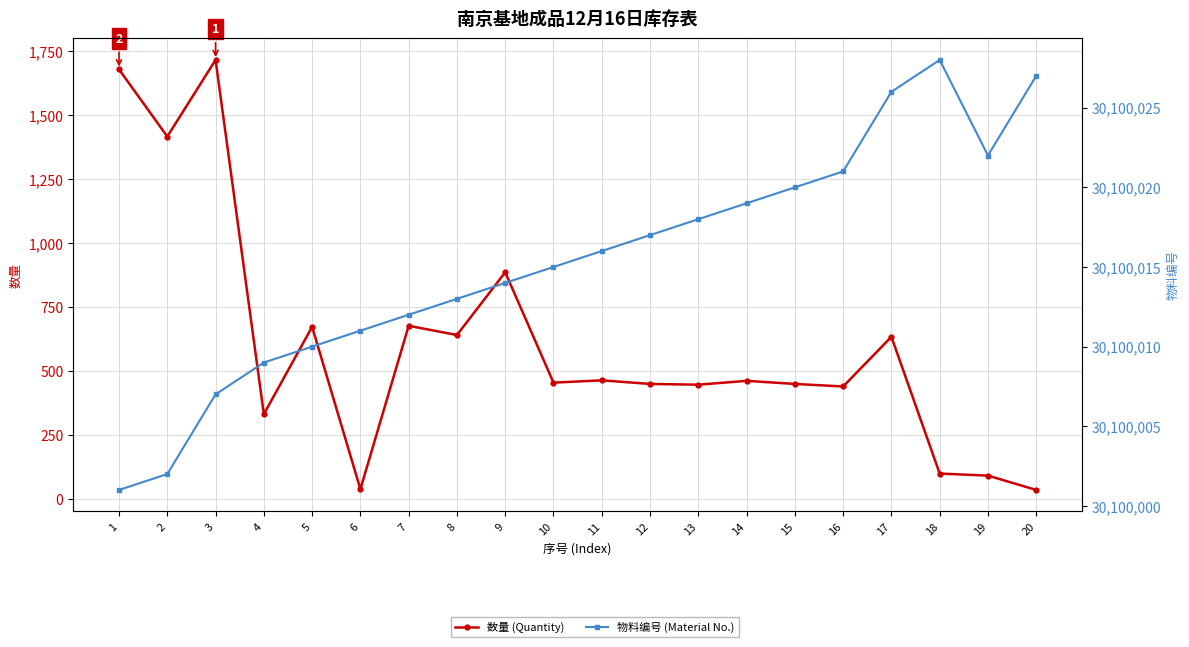

What is the difference between the maximum and minimum values in the 物料编号 (Material No.) series?

27